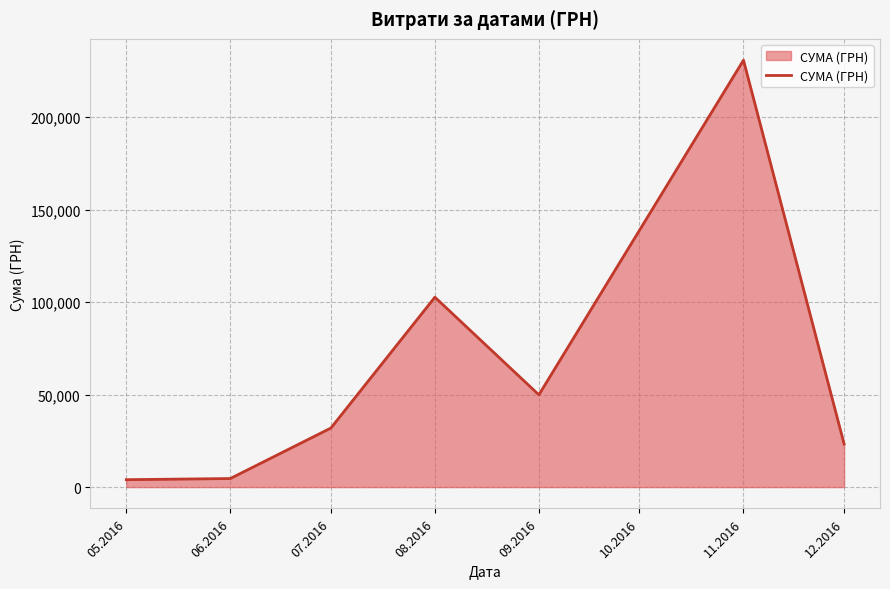

How many interior local peaks (higher than both neighbors) does the data have?

2